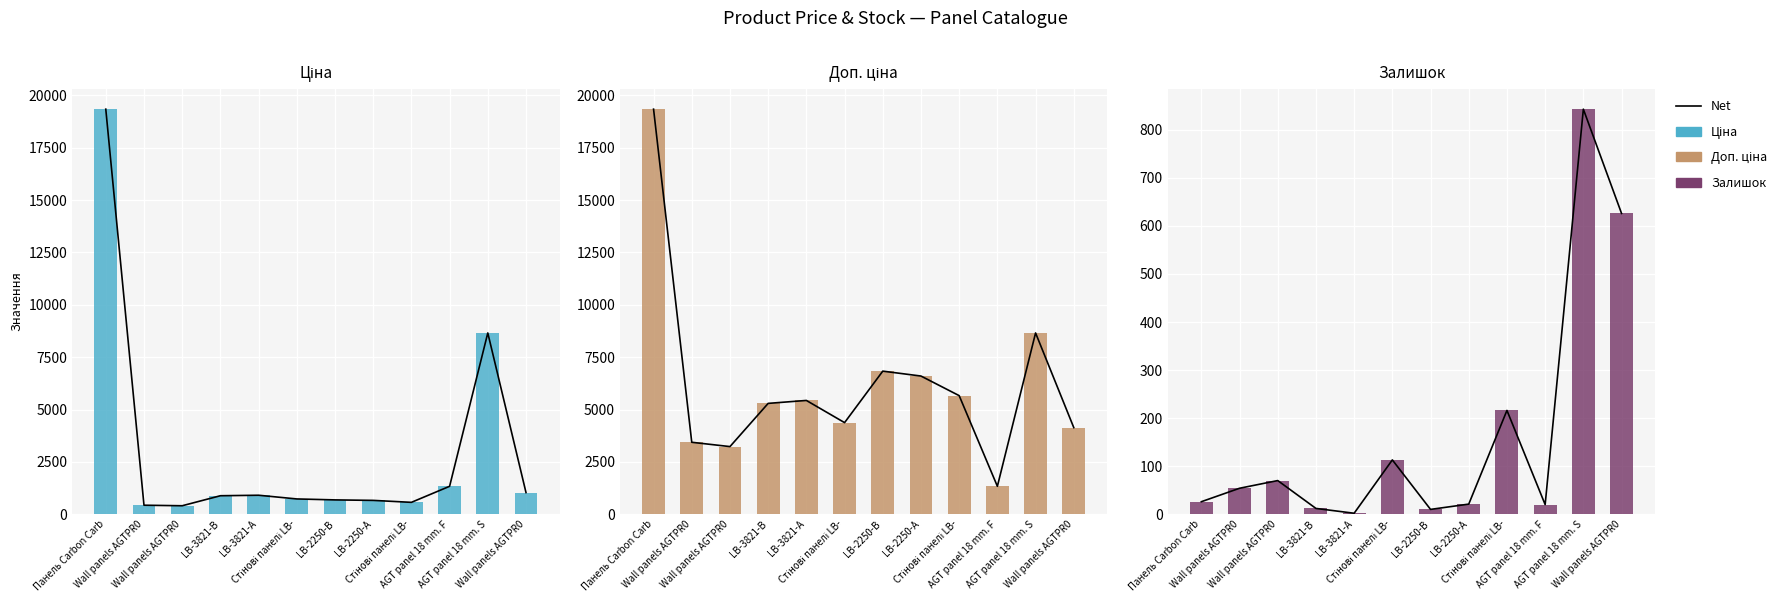

Between LB-3821-А and Стінові панелі LB-, which series saw the biggest shift?

Ціна